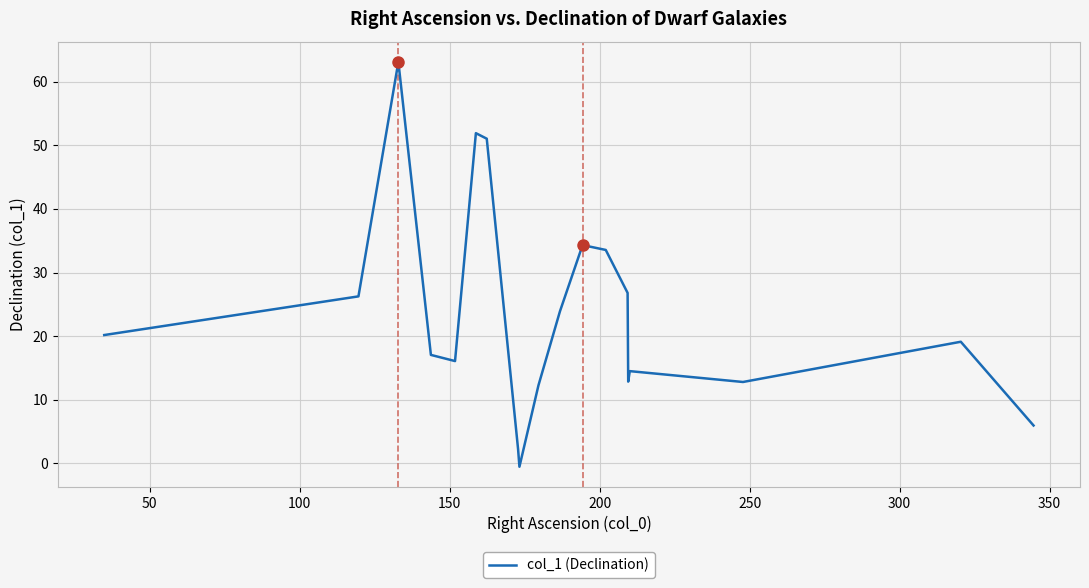

What is the greatest value displayed?

63.1